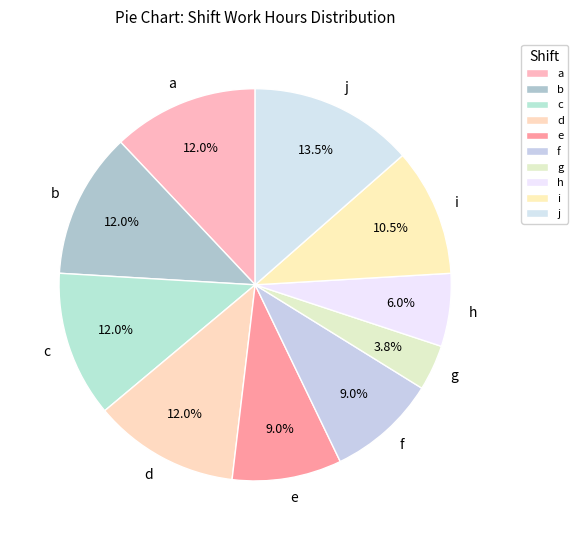

To the nearest percent, what is the difference between the b and e slice percentages?

3%